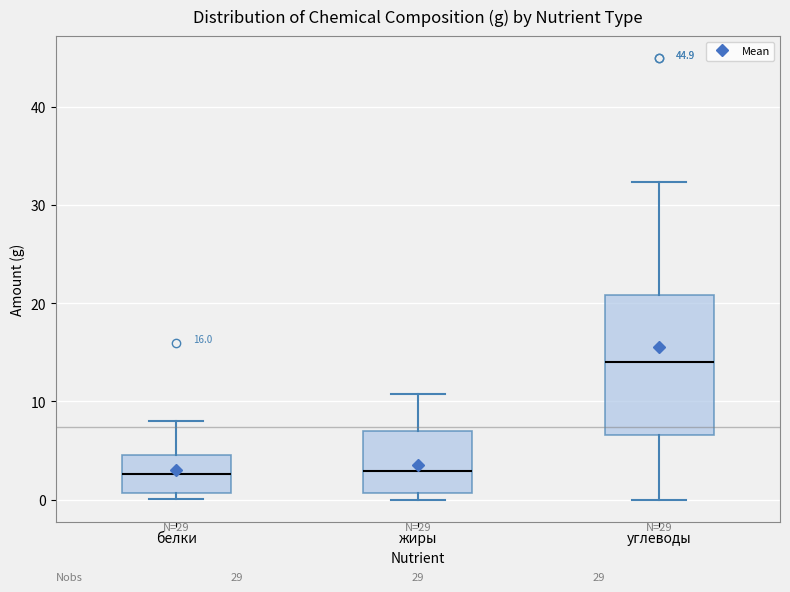

Which box is the tallest, from its lower edge to its upper edge?

углеводы